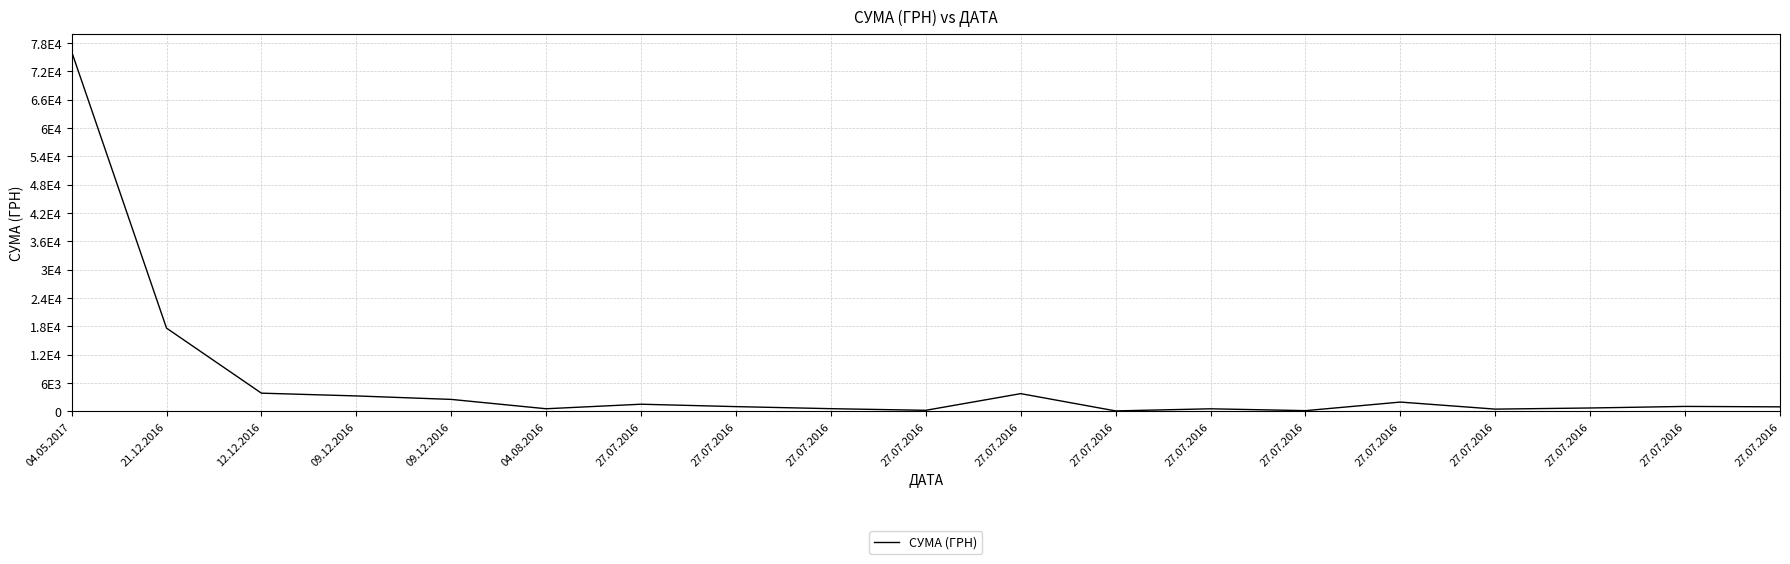

Approximately how many times larger is the value at 27.07.2016 compared to 27.07.2016?

9.5